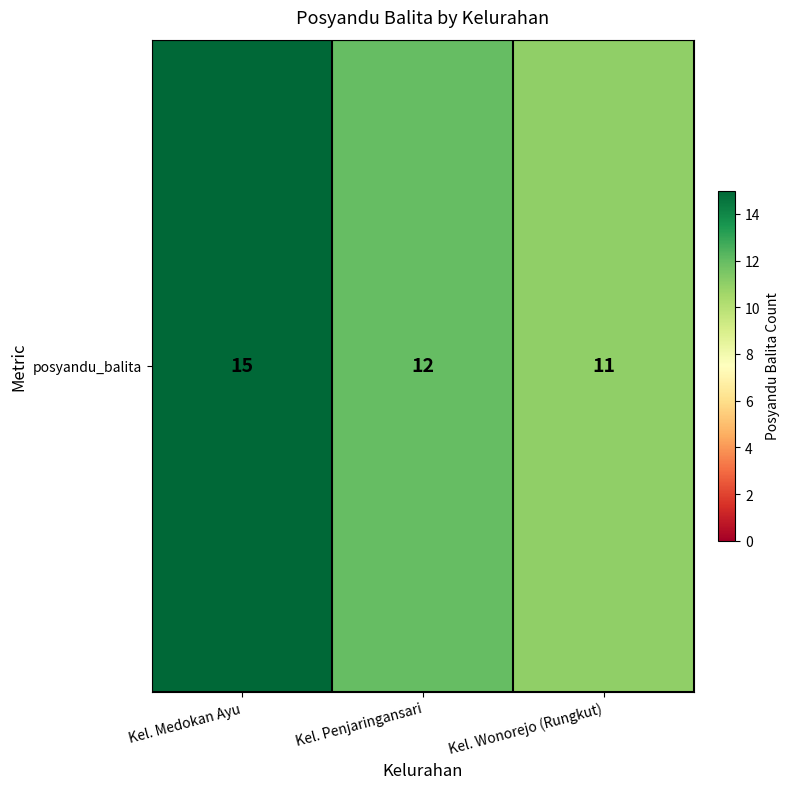

Which category has the highest value across all series?

Kel. Medokan Ayu